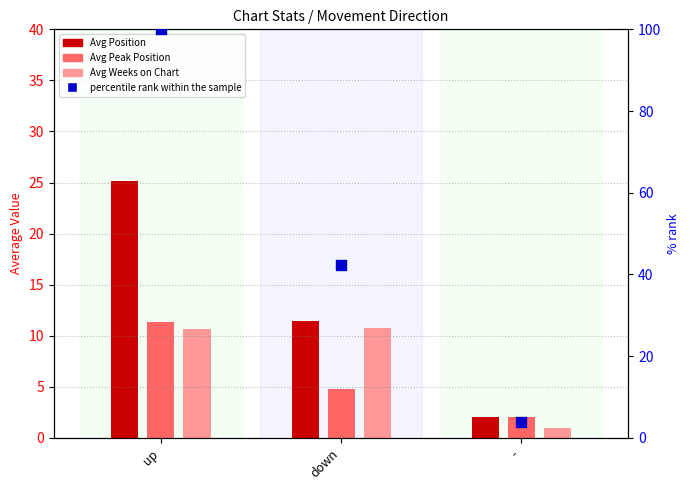

Which series has the largest total across all categories?

percentile rank within the sample